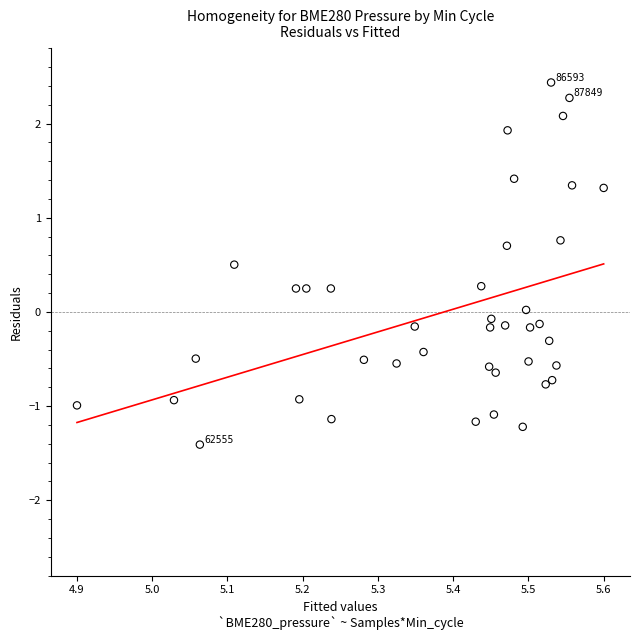

What is the range of Y values (max minus min)?

3.8